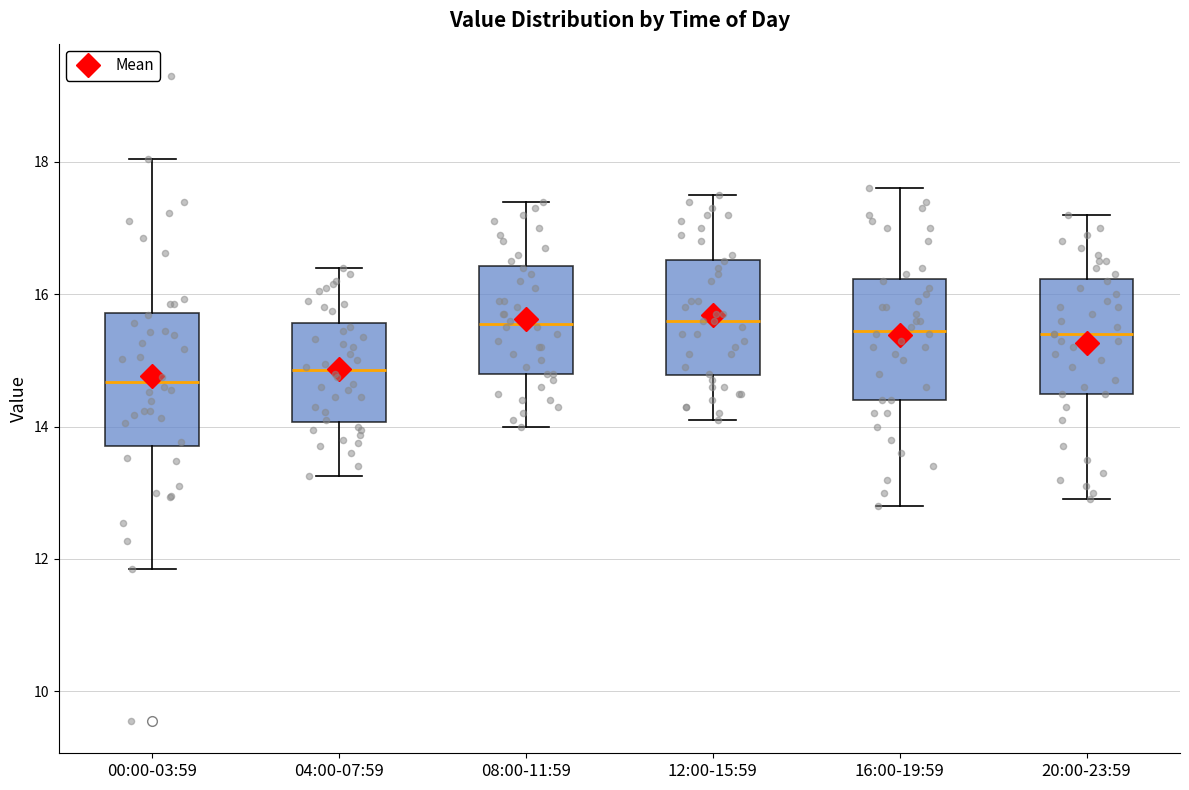

Reading left to right, read every box against the y-axis: the position of its median line, the range the box covers, and the ends of its whiskers. The values are not printed on the chart, so give them approximately, as read against the axis.

00:00-03:59: median 14.6, box 13.8 to 15.8, whiskers 11.8 to 18.0
04:00-07:59: median 14.8, box 14.0 to 15.6, whiskers 13.2 to 16.4
08:00-11:59: median 15.6, box 14.8 to 16.4, whiskers 14.0 to 17.4
12:00-15:59: median 15.6, box 14.8 to 16.6, whiskers 14.2 to 17.6
16:00-19:59: median 15.4, box 14.4 to 16.2, whiskers 12.8 to 17.6
20:00-23:59: median 15.4, box 14.6 to 16.2, whiskers 13.0 to 17.2